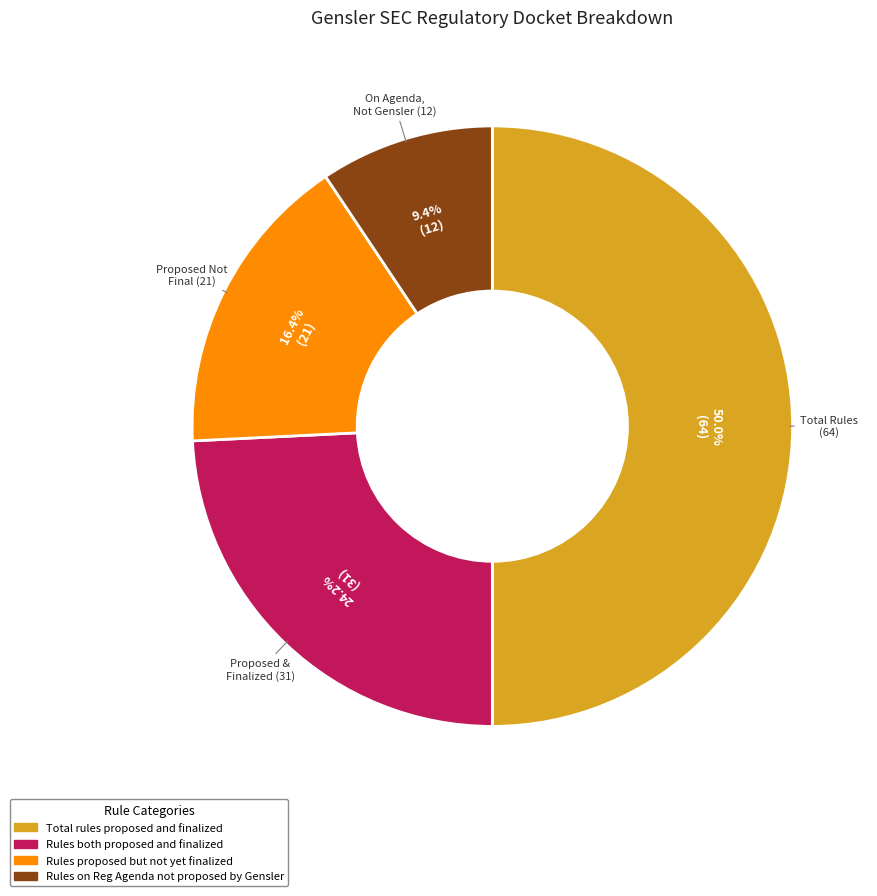

What percentage is the Rules both proposed and finalized slice, to the nearest percent?

24%